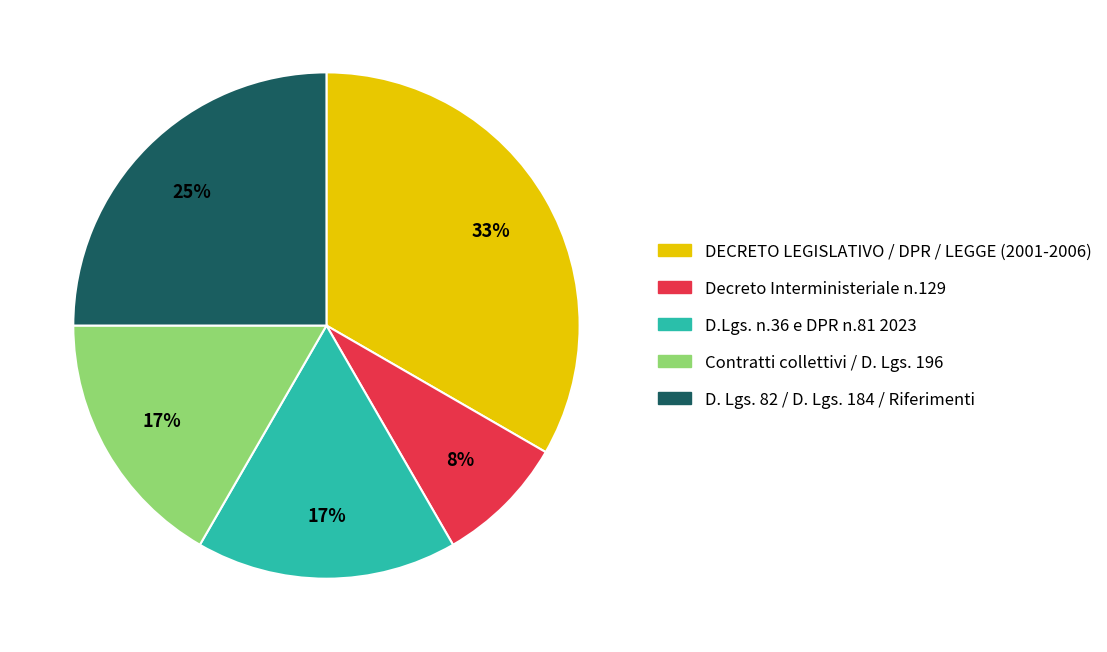

To the nearest percent, what is the average slice percentage?

20%